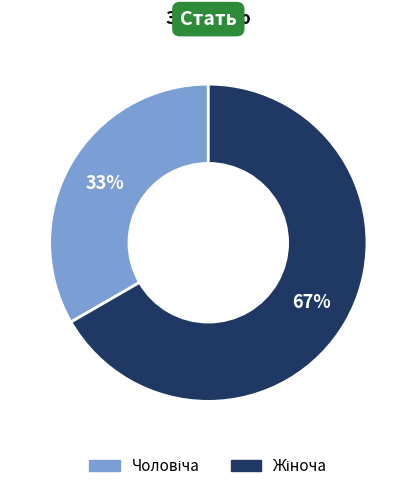

Is there any slice that represents more than half of the pie?

Yes